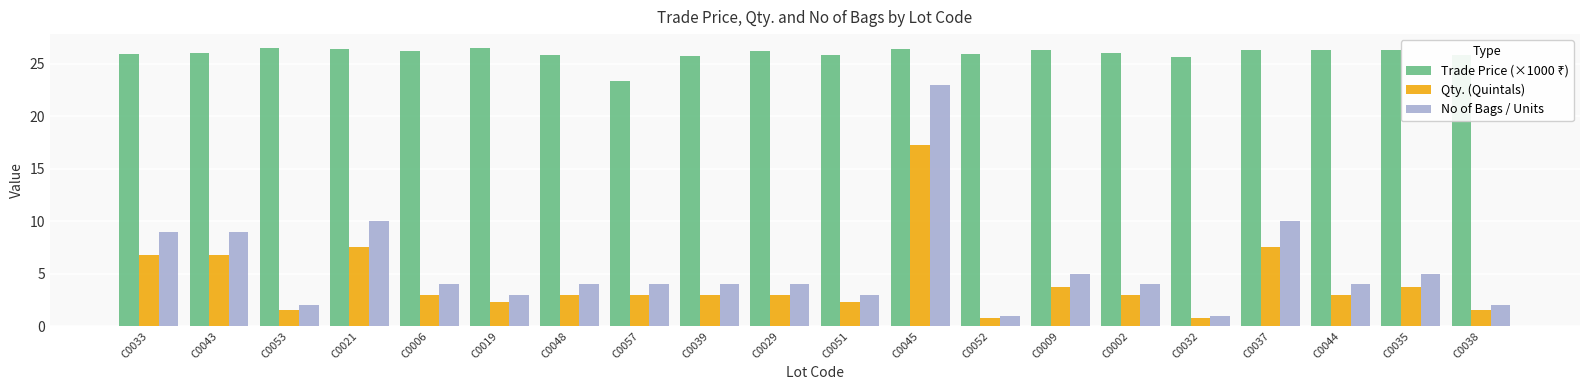

Which series has the largest range (max minus min)?

No of Bags / Units